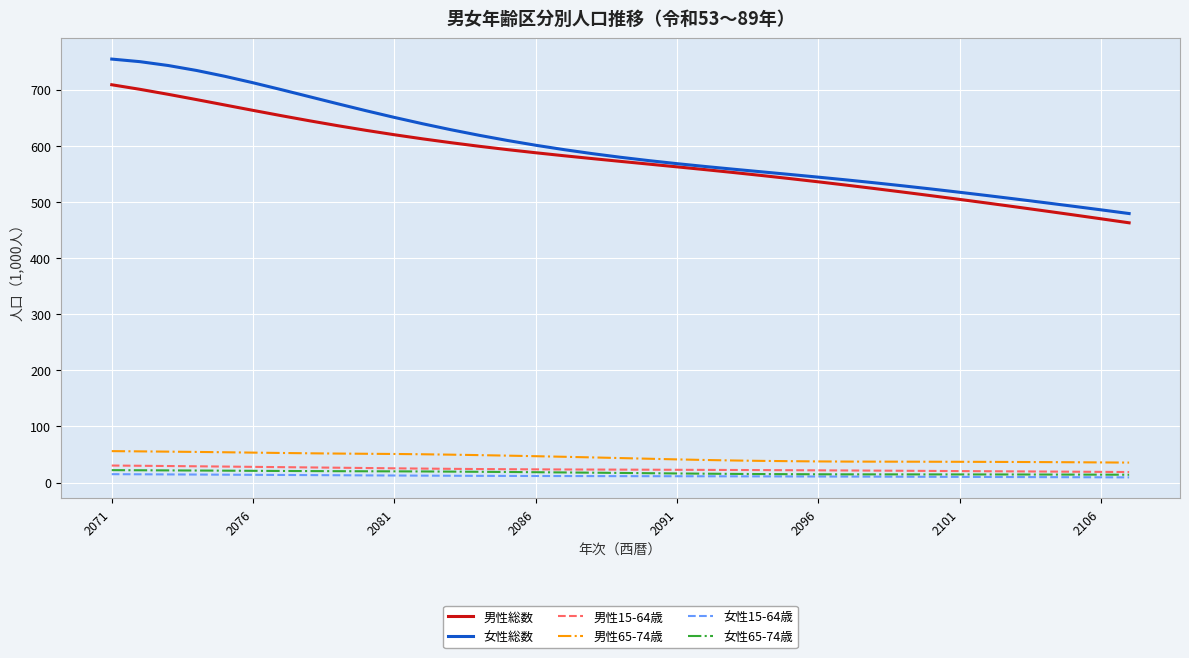

What is the highest value of the 男性総数 series?

708.9